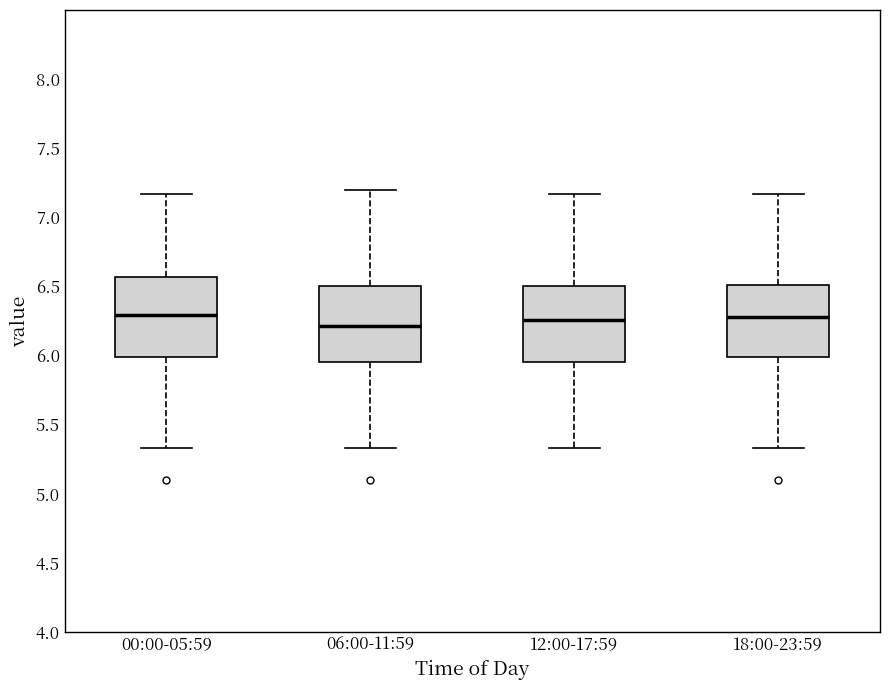

Where is the upper edge of the box for 12:00-17:59 on the y-axis? The values are not printed on the chart, so give them approximately, as read against the axis.

6.50